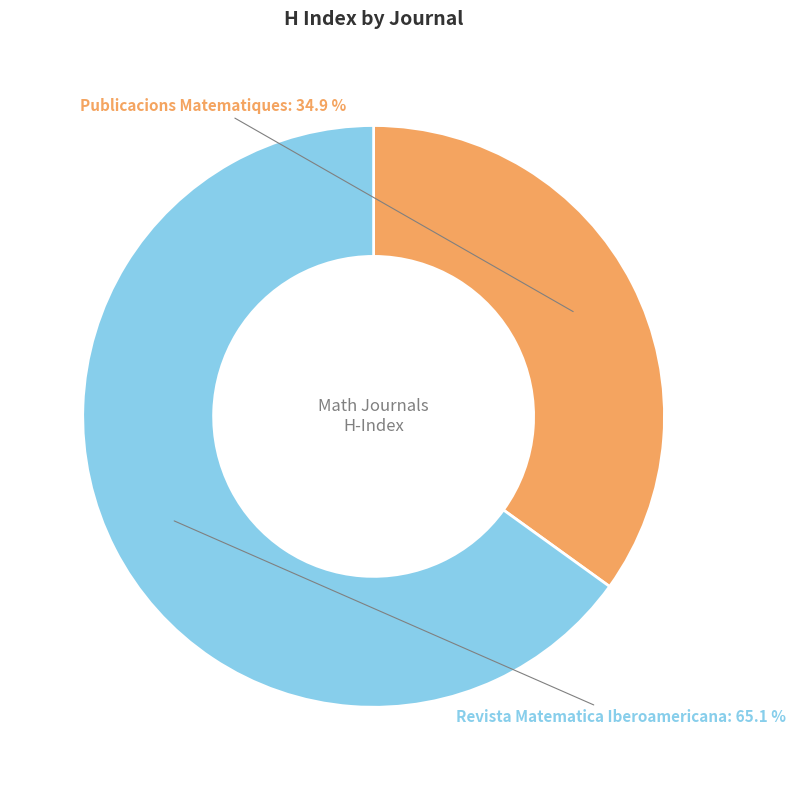

Is there any slice that represents more than half of the pie?

Yes